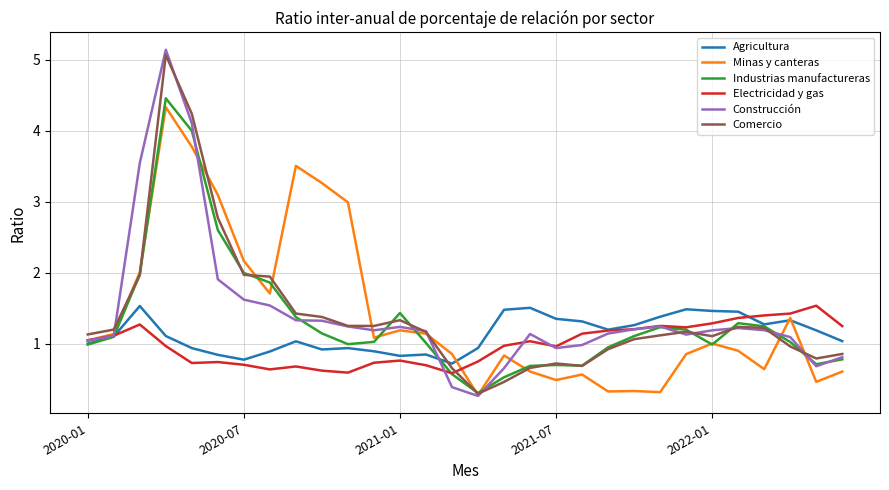

What is the average value of the Minas y canteras series?

1.4